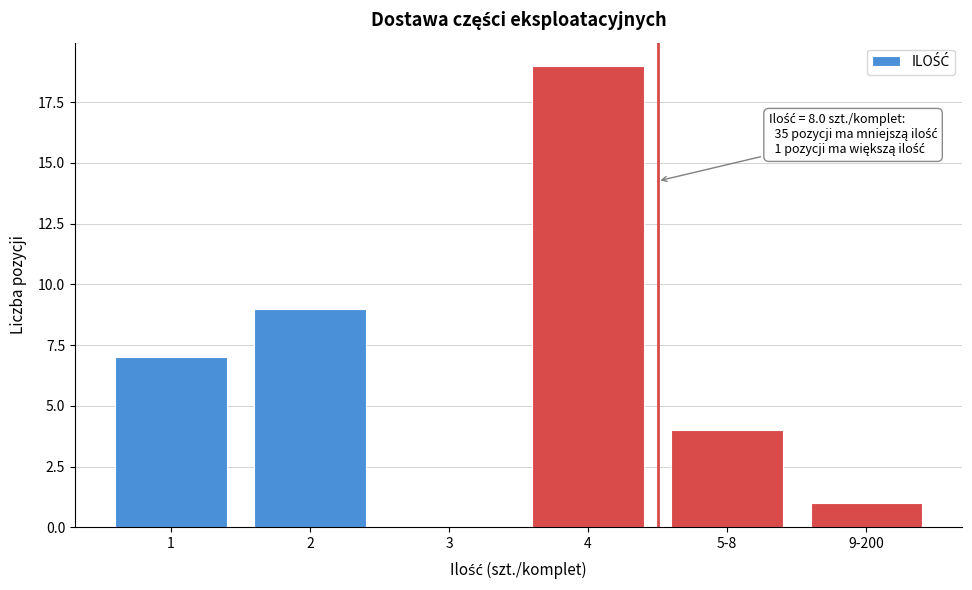

Reading left to right, transcribe all the data shown in this chart.

1=7	2=9	3=0	4=19	5-8=4	9-200=1